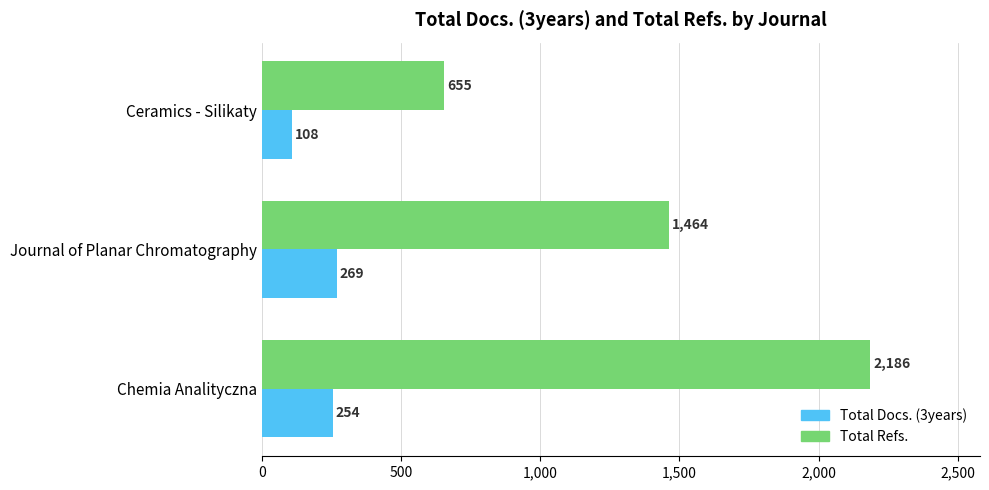

What is the spread (max minus min) of values at Journal of Planar Chromatography?

1195